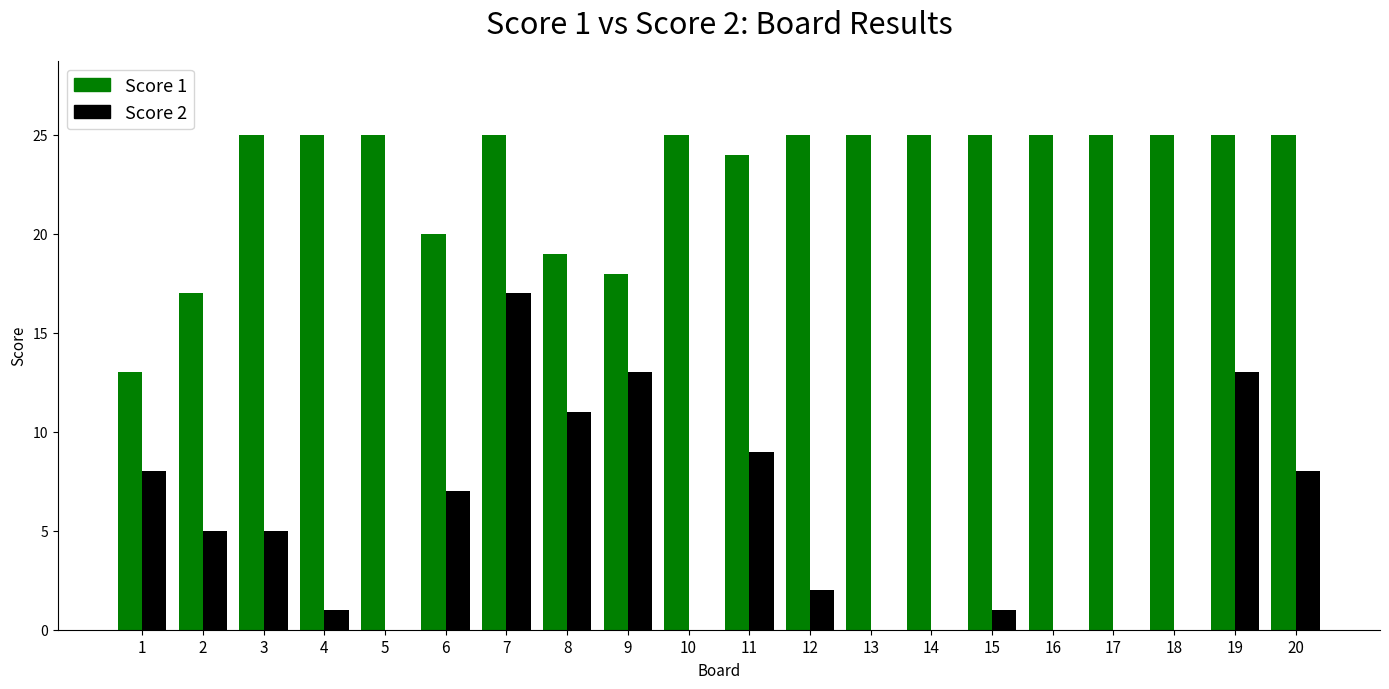

True or false: Score 1 has a value of 5 at 13.

False